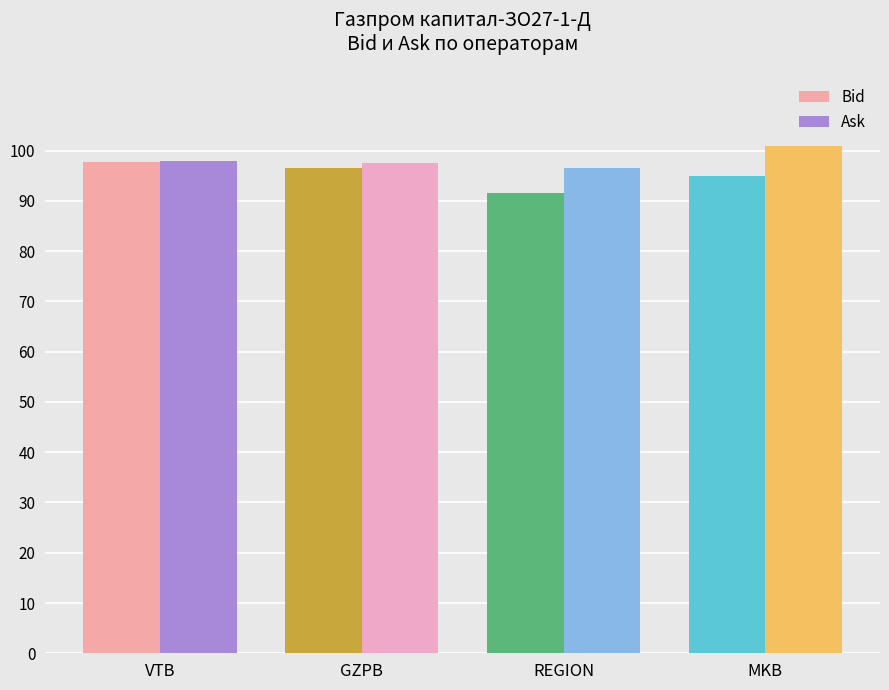

How many values in the Bid series exceed 96?

2